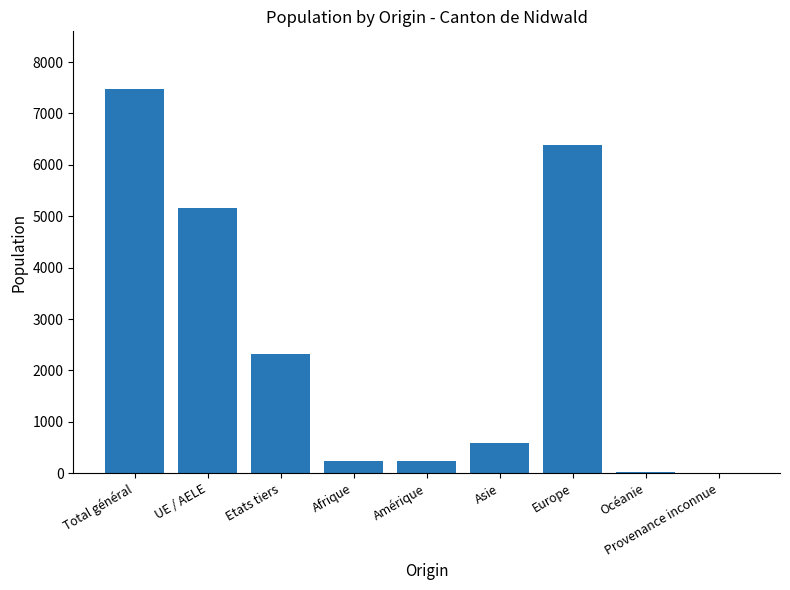

The value at Total général is 7477. True or false?

True